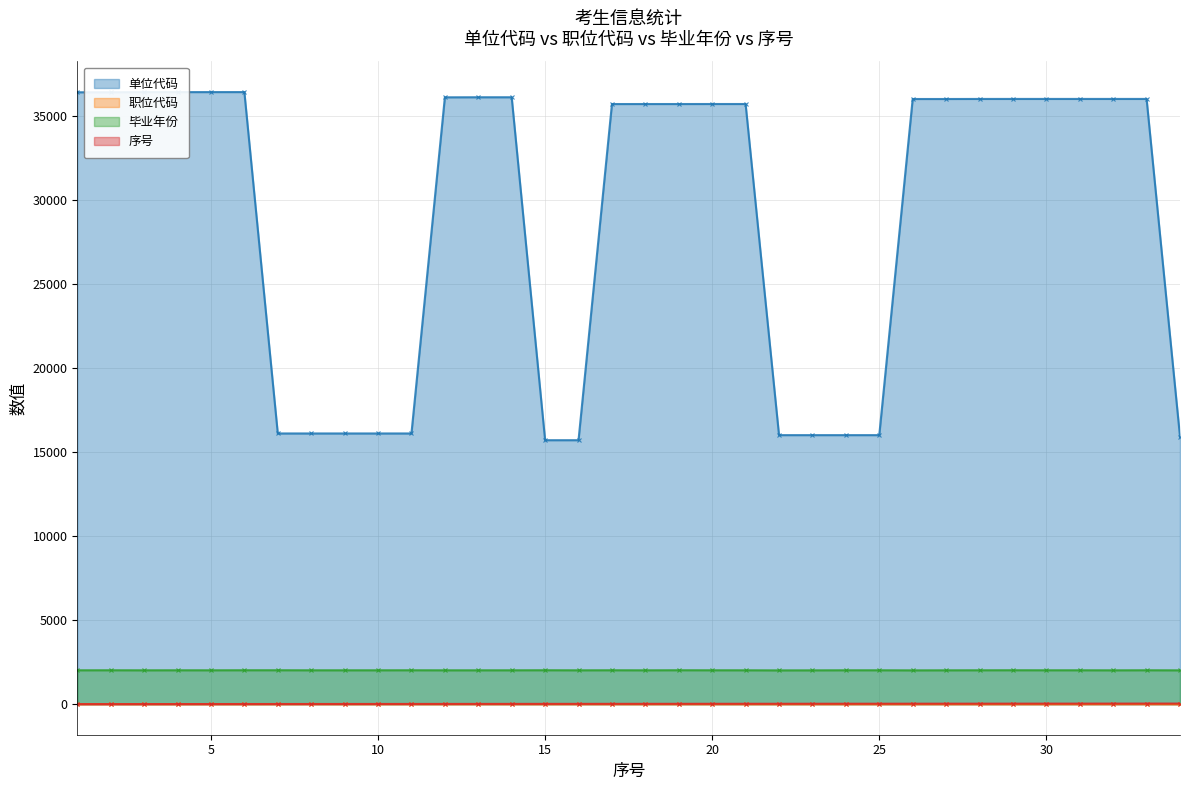

Does the chart have visible grid lines?

Yes